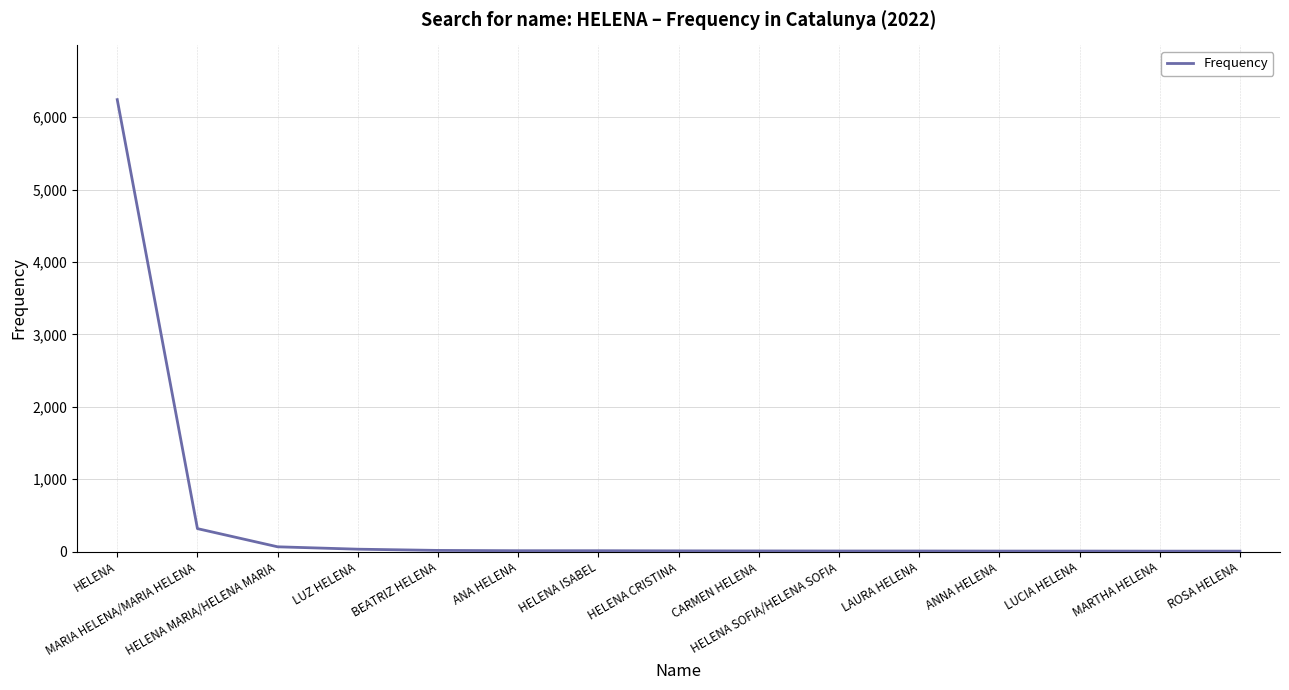

What is the greatest value displayed?

6243